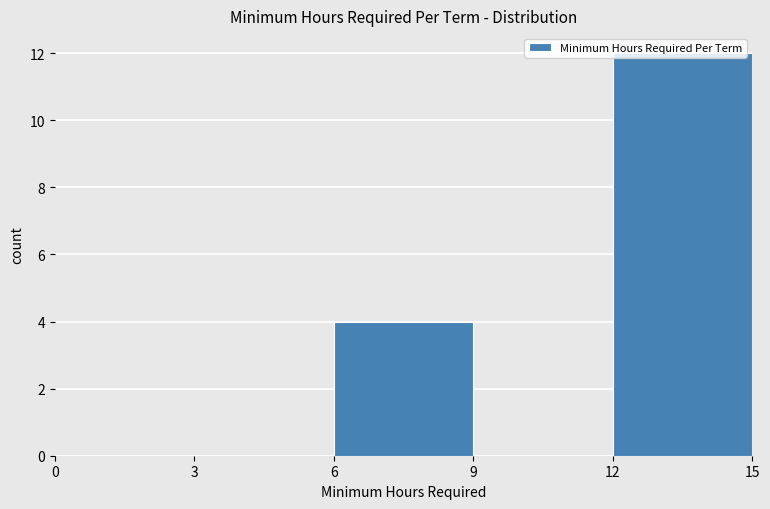

How tall is the bar that spans 12 to 15 on the x-axis? The values are not printed on the chart, so give them approximately, as read against the axis.

12